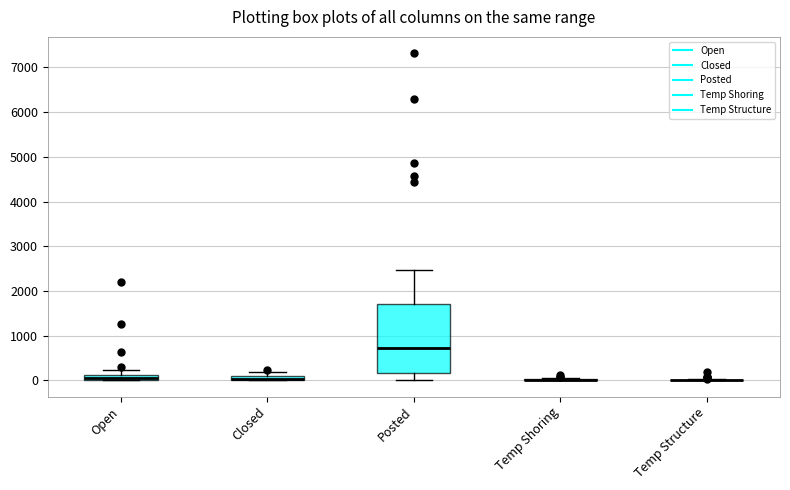

Which box is the tallest, from its lower edge to its upper edge?

Posted